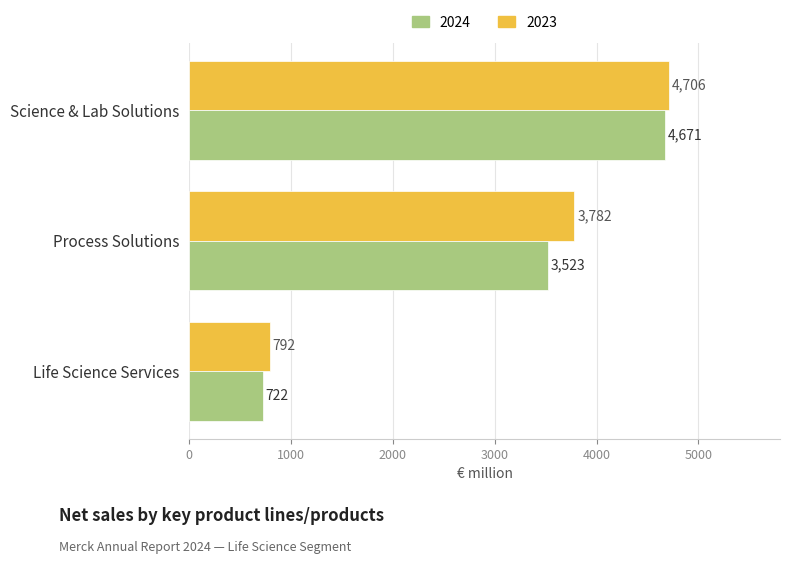

The value of 2024 at Life Science Services is 1003. True or false?

False